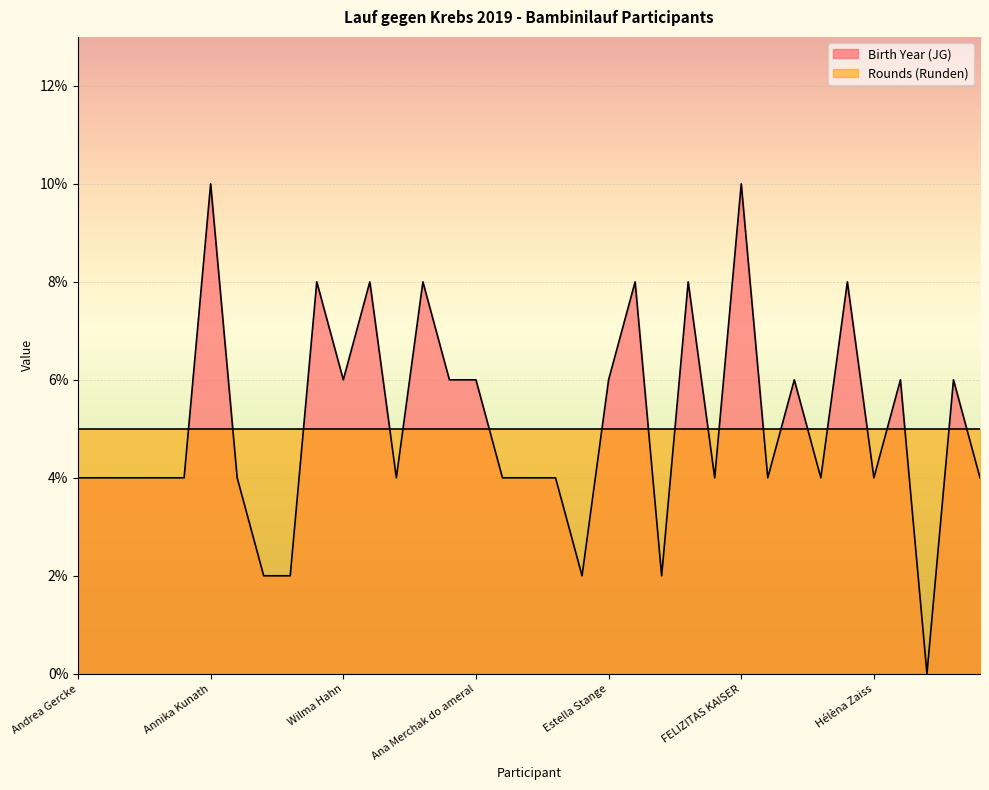

What is the change in value from Sophie Maak to Lavinia Hildebrand?

-2